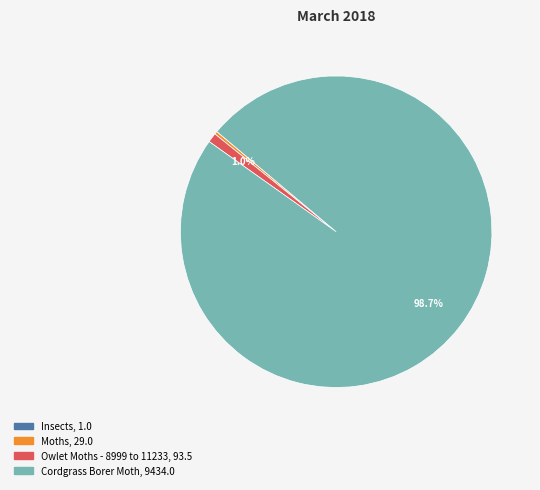

Combined, do Cordgrass Borer Moth and Owlet Moths - 8999 to 11233 account for over 50%?

Yes